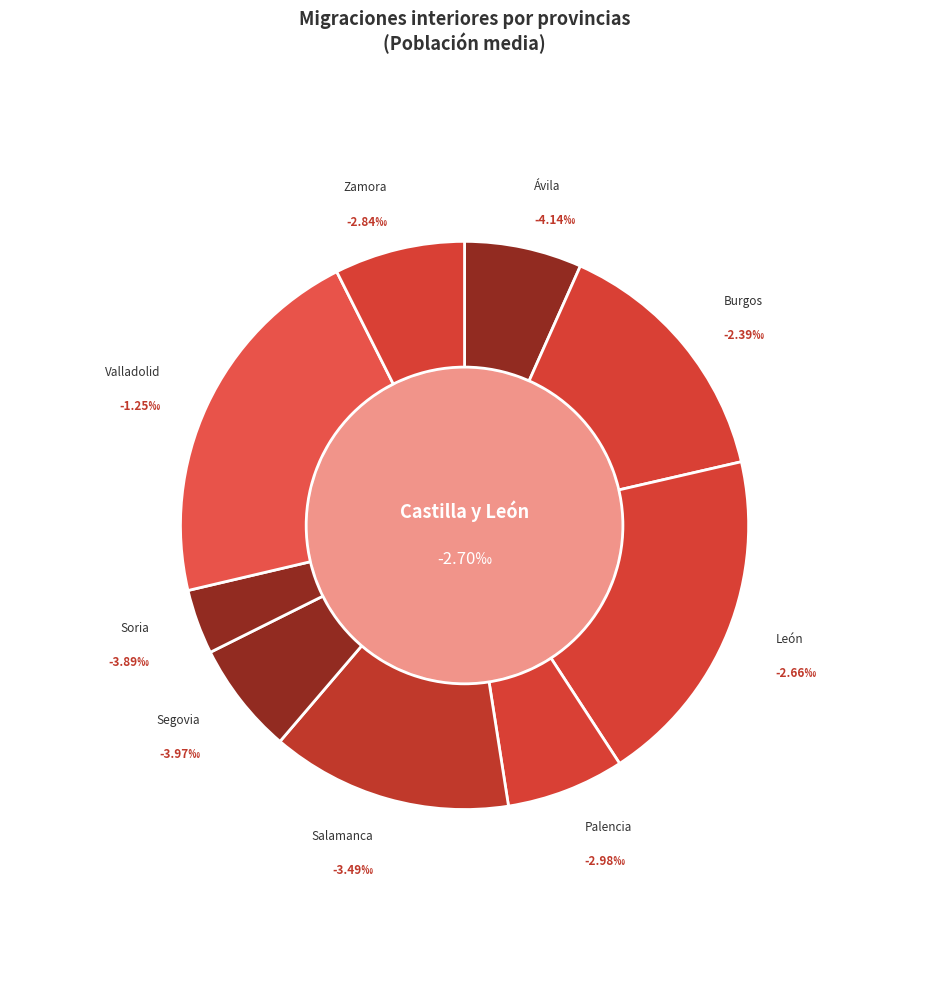

To the nearest percent, what is the difference between the largest and smallest slice percentages?

18%